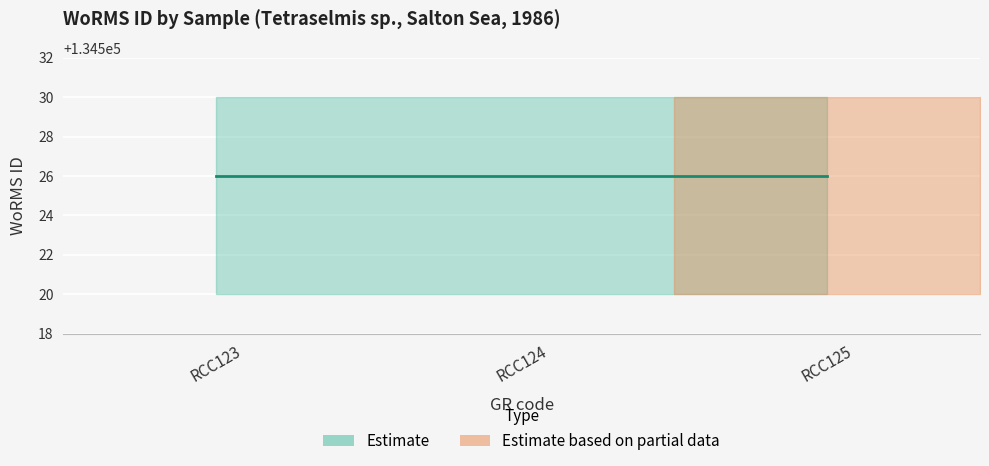

What is the average value of the upper series?

134530